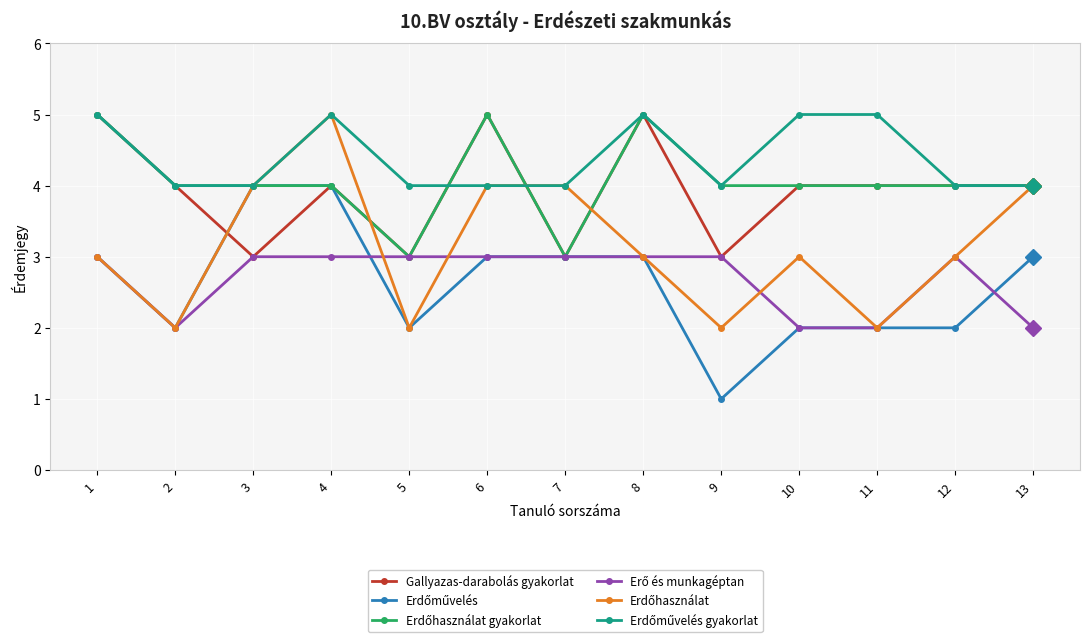

At which category is the sum across all series the highest?

4